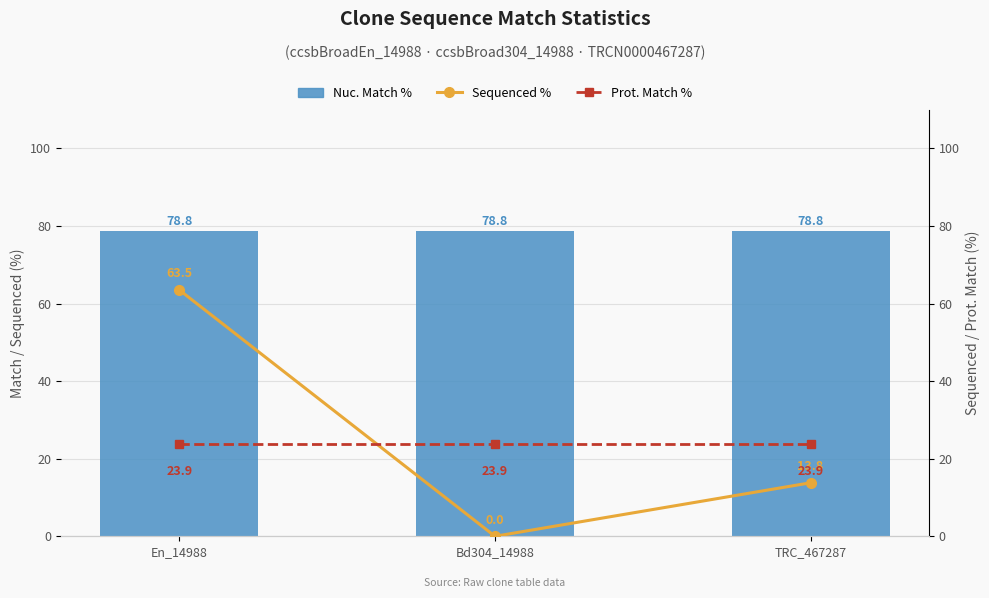

What is the spread (max minus min) of values at TRC_467287?

65.0